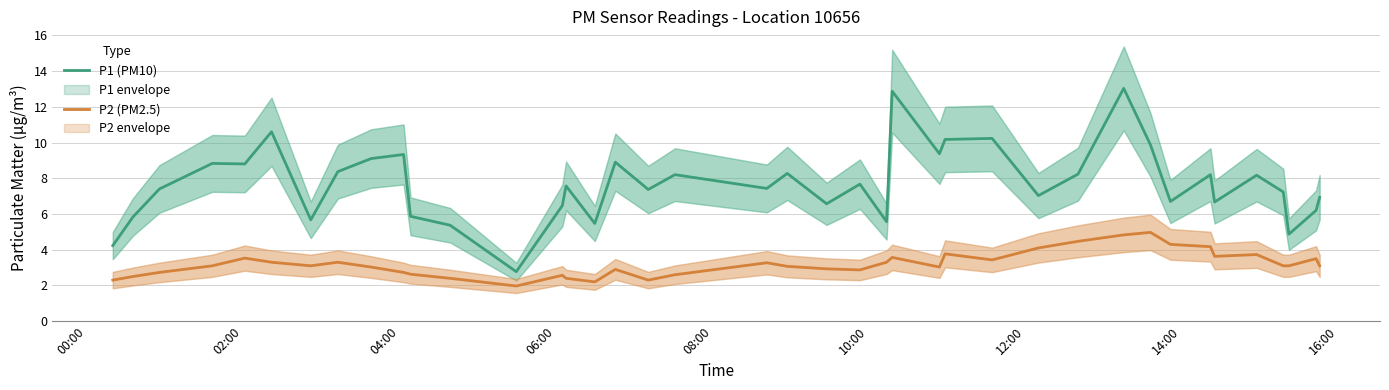

True or false: P2 (PM2.5) and P1 (PM10) cross at least once.

False